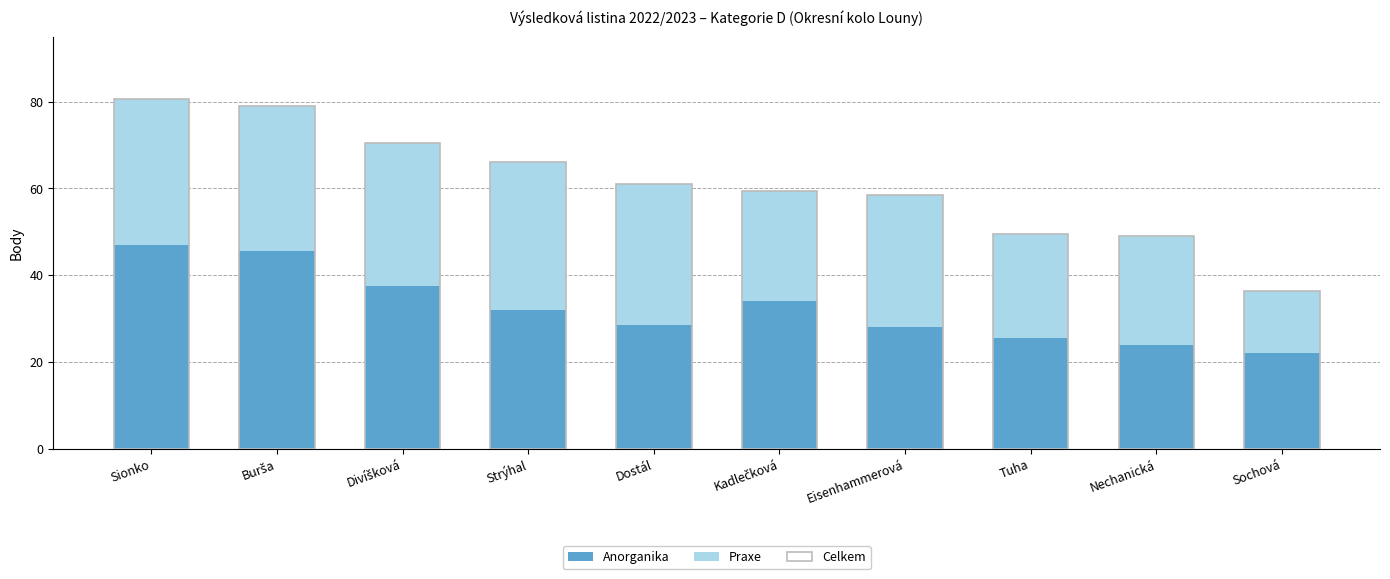

Reading left to right, transcribe all the data shown in this chart.

Anorganika: Sionko=47.0	Burša=45.5	Divíšková=37.5	Strýhal=32.0	Dostál=28.5	Kadlečková=34.0	Eisenhammerová=28.0	Tuha=25.5	Nechanická=24.0	Sochová=22.0
Praxe: Sionko=33.5	Burša=33.5	Divíšková=33.0	Strýhal=34.0	Dostál=32.5	Kadlečková=25.5	Eisenhammerová=30.5	Tuha=24.0	Nechanická=25.0	Sochová=14.5
Celkem: Sionko=80.5	Burša=79.0	Divíšková=70.5	Strýhal=66.0	Dostál=61.0	Kadlečková=59.5	Eisenhammerová=58.5	Tuha=49.5	Nechanická=49.0	Sochová=36.5